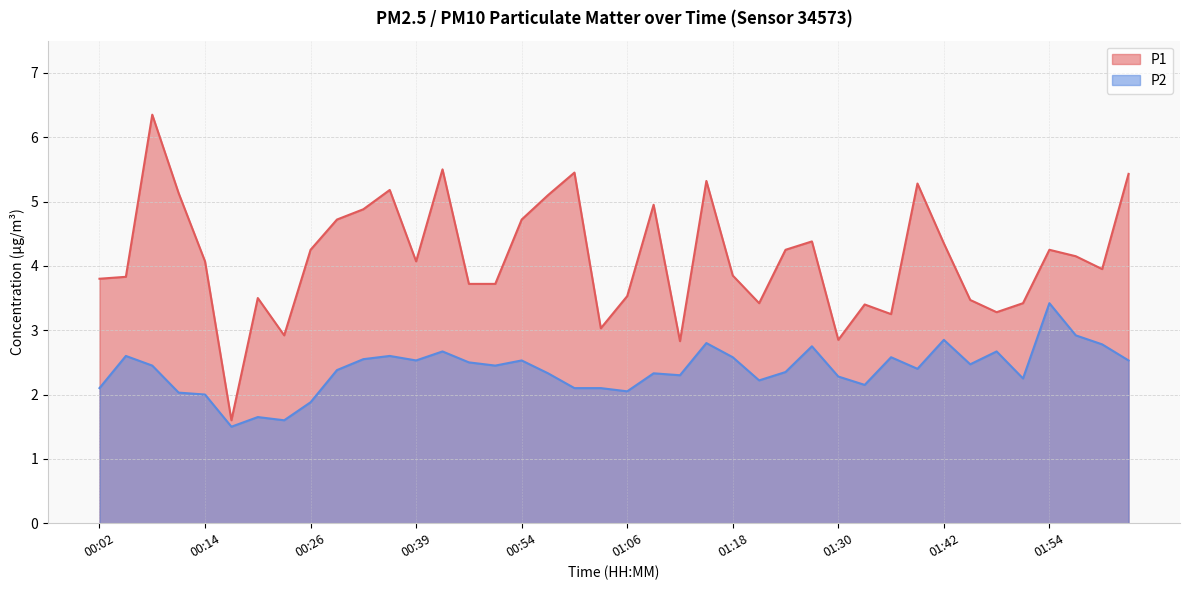

What is the lowest value of the P2 series?

1.5